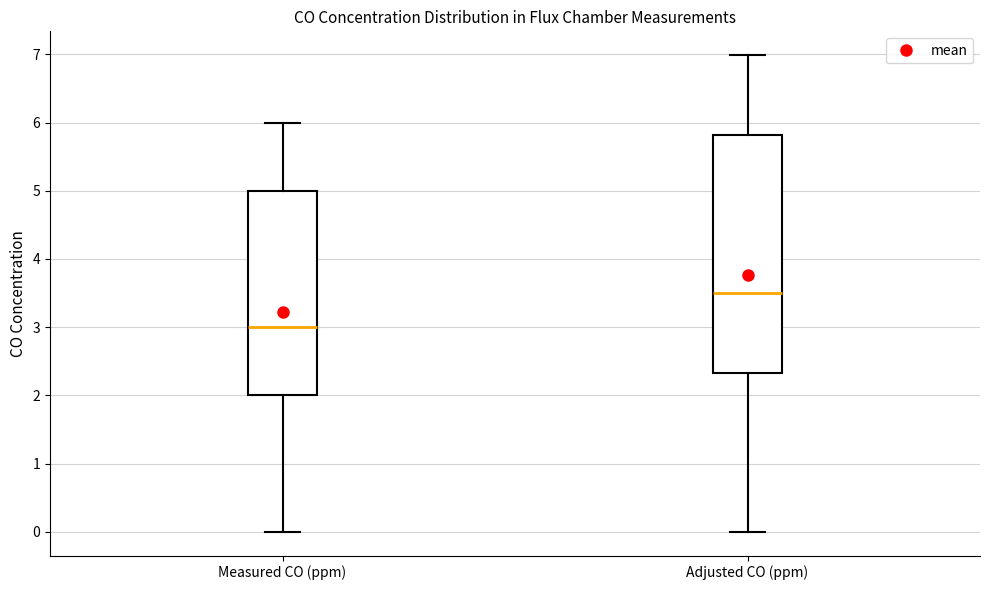

Comparing the boxes themselves (not the whiskers), which one is the tallest?

Adjusted CO (ppm)